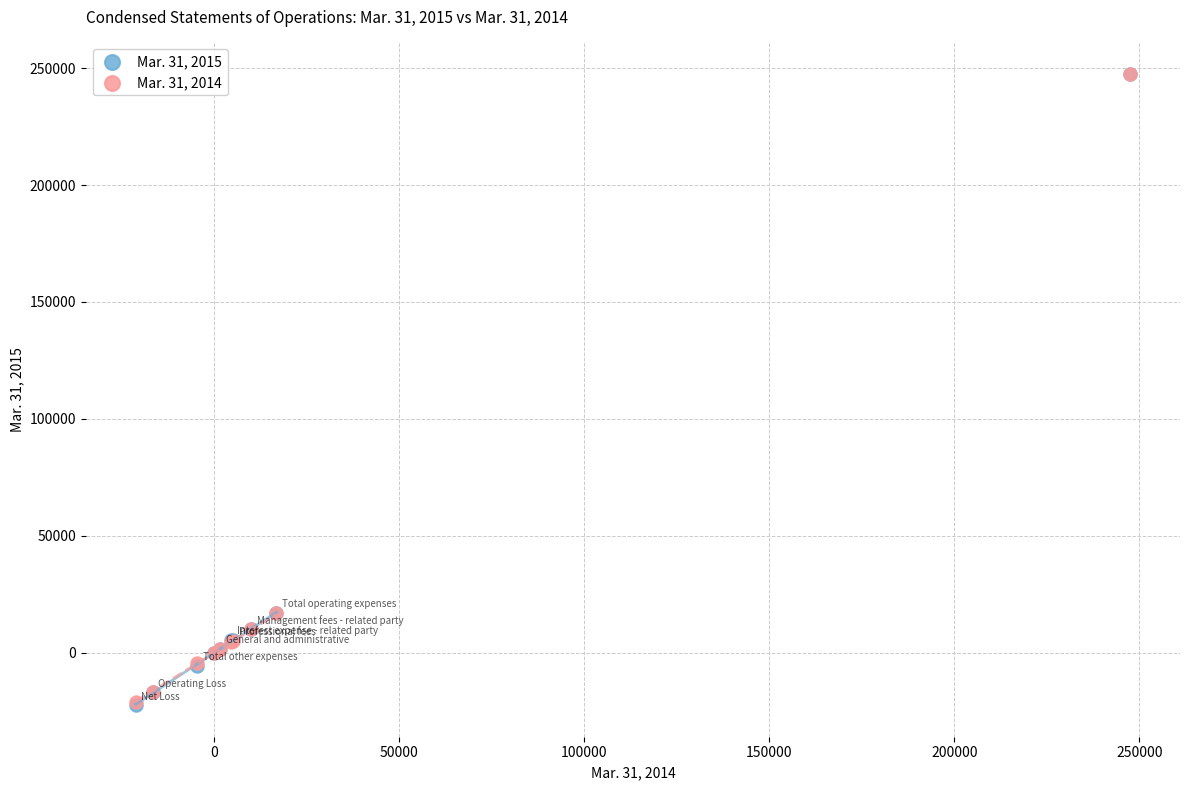

What are all the series names shown in the legend?

Mar. 31, 2015, Mar. 31, 2014